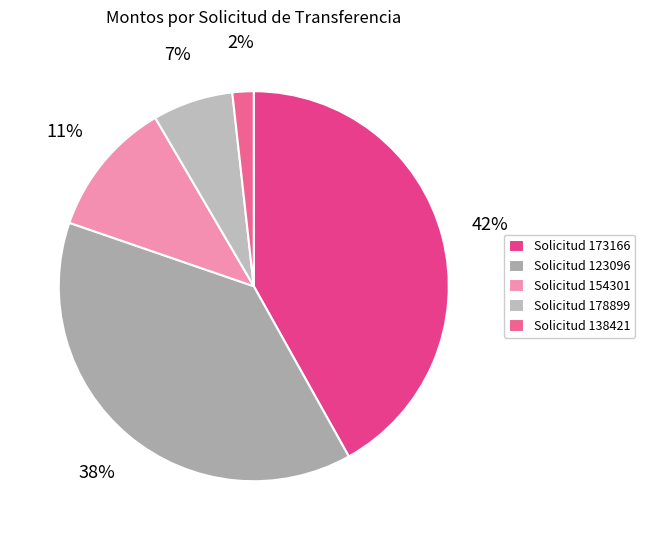

Rank the categories by value from highest to lowest.

Solicitud 173166, Solicitud 123096, Solicitud 154301, Solicitud 178899, Solicitud 138421